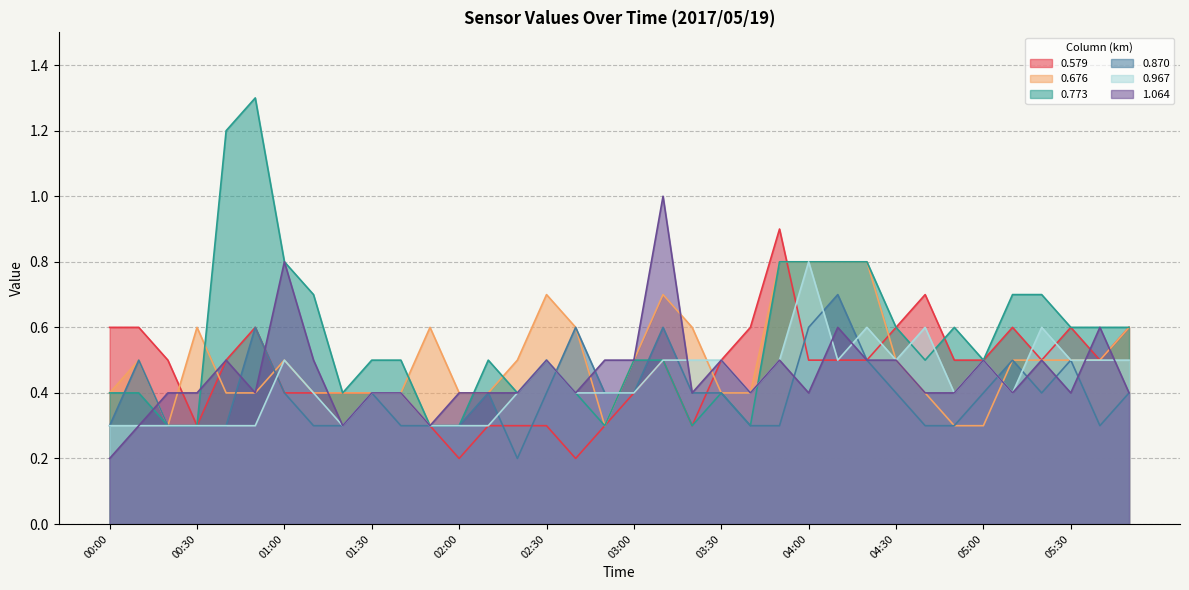

What is the maximum value for 0.579?

0.9